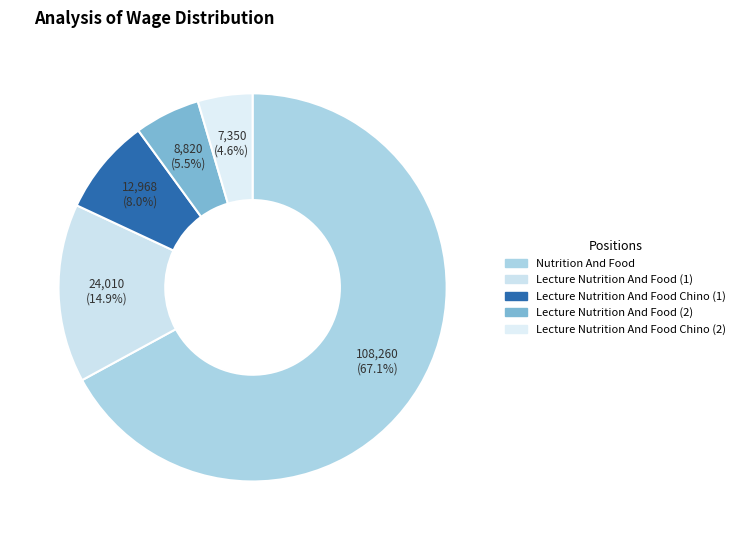

Is it true that Nutrition And Food is 67% of the pie?

True